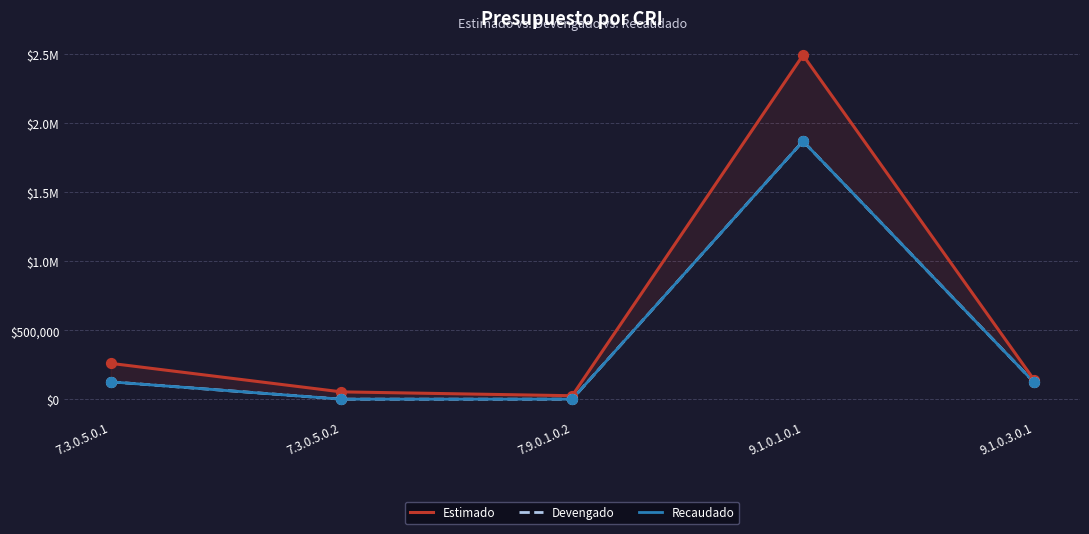

Which series has the widest spread of Y values?

Estimado